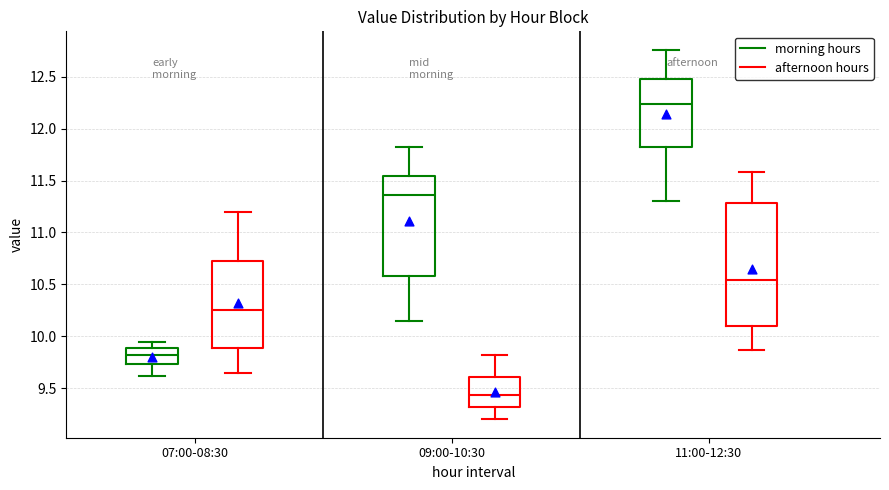

Reading left to right, read every box against the y-axis: the position of its median line, the range the box covers, and the ends of its whiskers. The values are not printed on the chart, so give them approximately, as read against the axis.

07:00-08:30 (morning hours): median 9.80, box 9.75 to 9.90, whiskers 9.60 to 9.95
07:00-08:30 (afternoon hours): median 10.25, box 9.90 to 10.75, whiskers 9.65 to 11.20
09:00-10:30 (morning hours): median 11.35, box 10.60 to 11.55, whiskers 10.15 to 11.80
09:00-10:30 (afternoon hours): median 9.45, box 9.30 to 9.60, whiskers 9.20 to 9.80
11:00-12:30 (morning hours): median 12.25, box 11.80 to 12.50, whiskers 11.30 to 12.75
11:00-12:30 (afternoon hours): median 10.55, box 10.10 to 11.30, whiskers 9.85 to 11.60